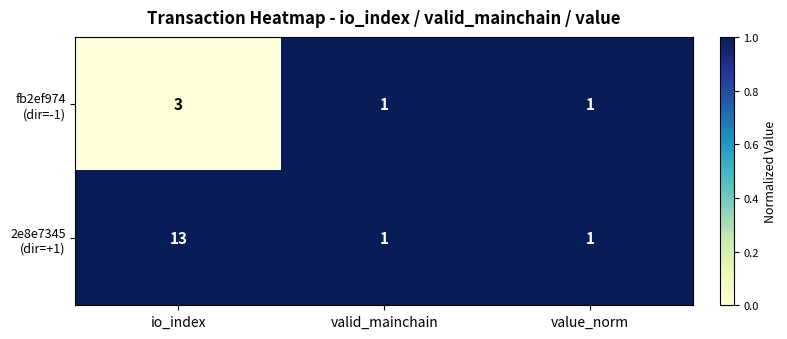

Count the number of data series in this chart.

2